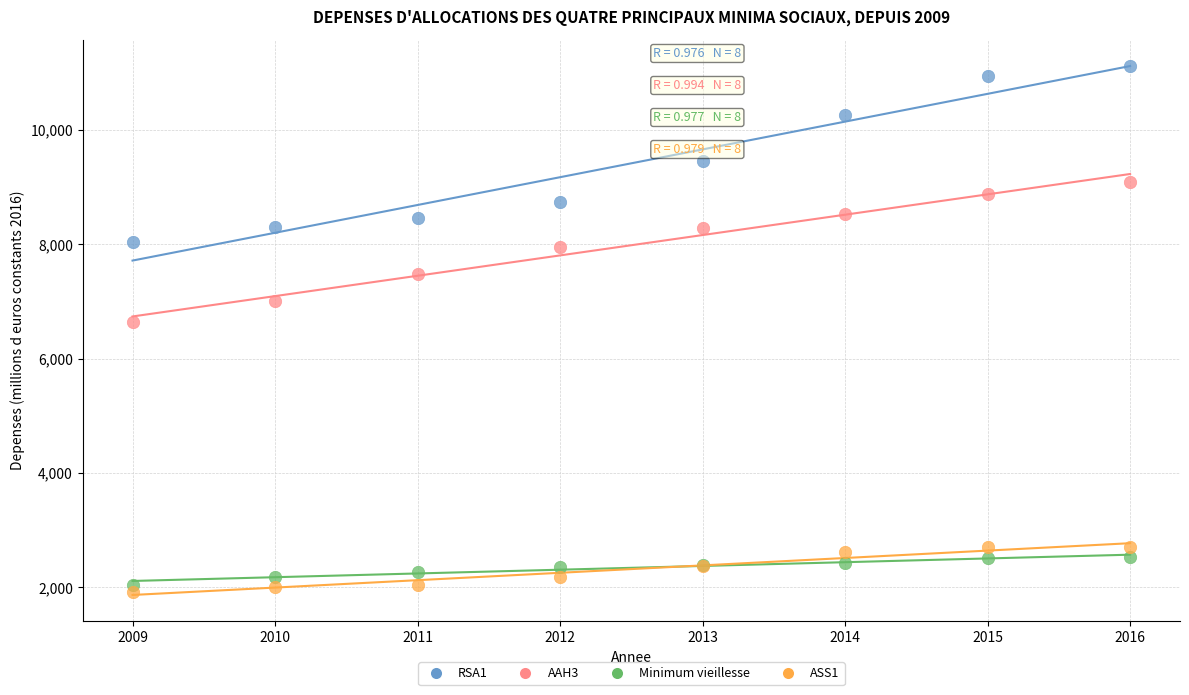

Which series contains the lowest Y value?

ASS1